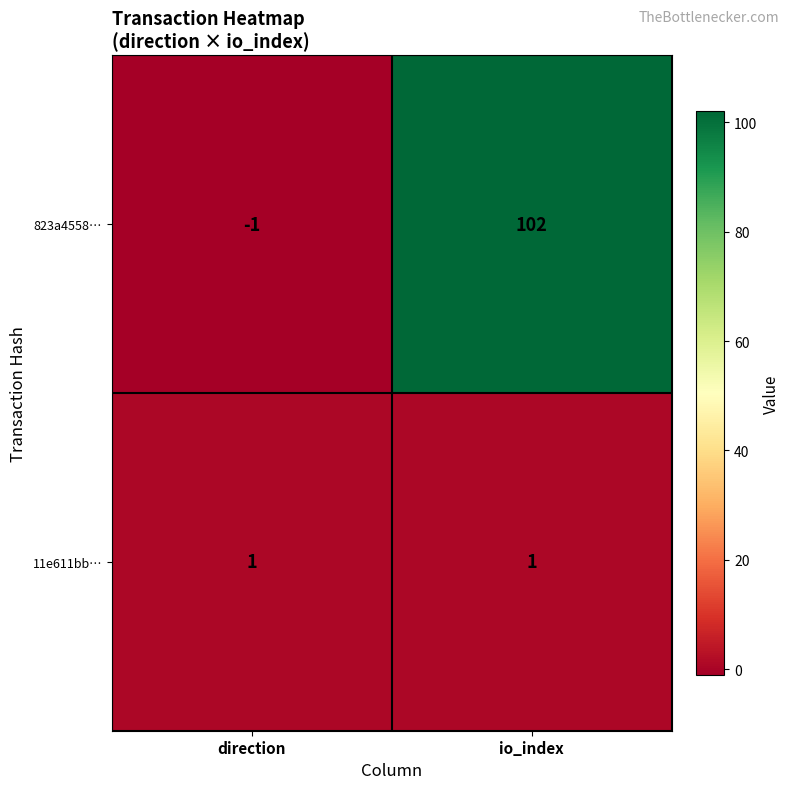

Count the number of data series in this chart.

2